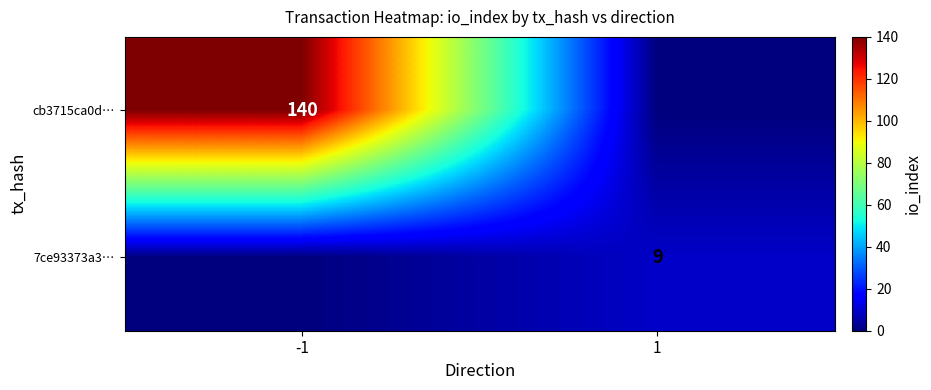

Is it true that 7ce93373a3… equals 4 at 1?

False